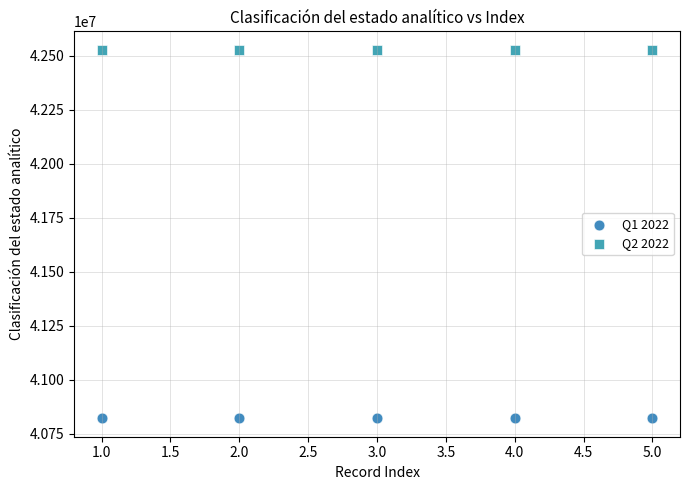

What are all the series names shown in the legend?

Q1 2022, Q2 2022